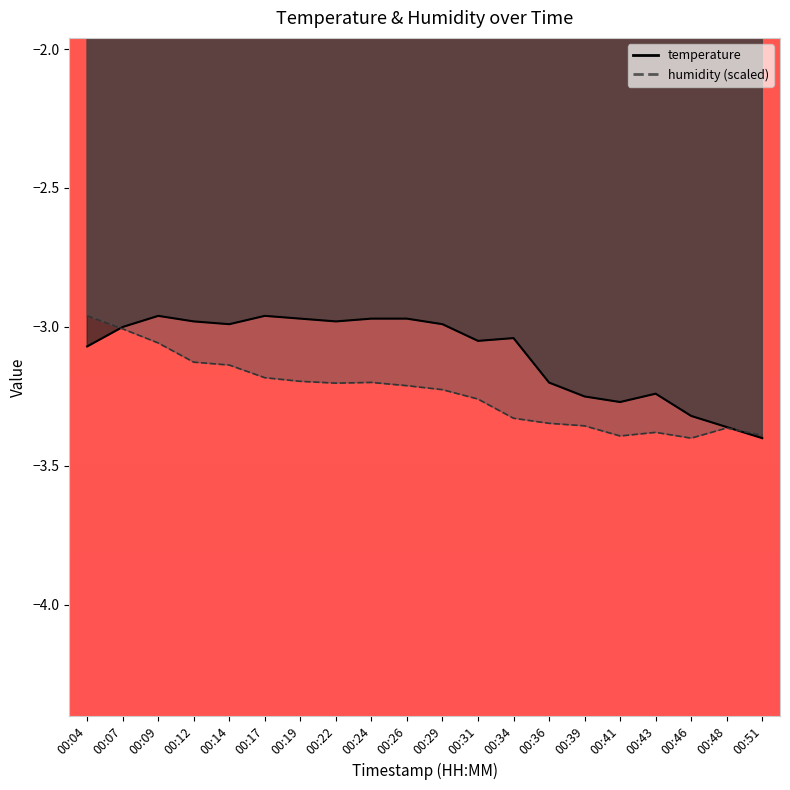

What is the value of the temperature point at the 17th from the left?

-3.2